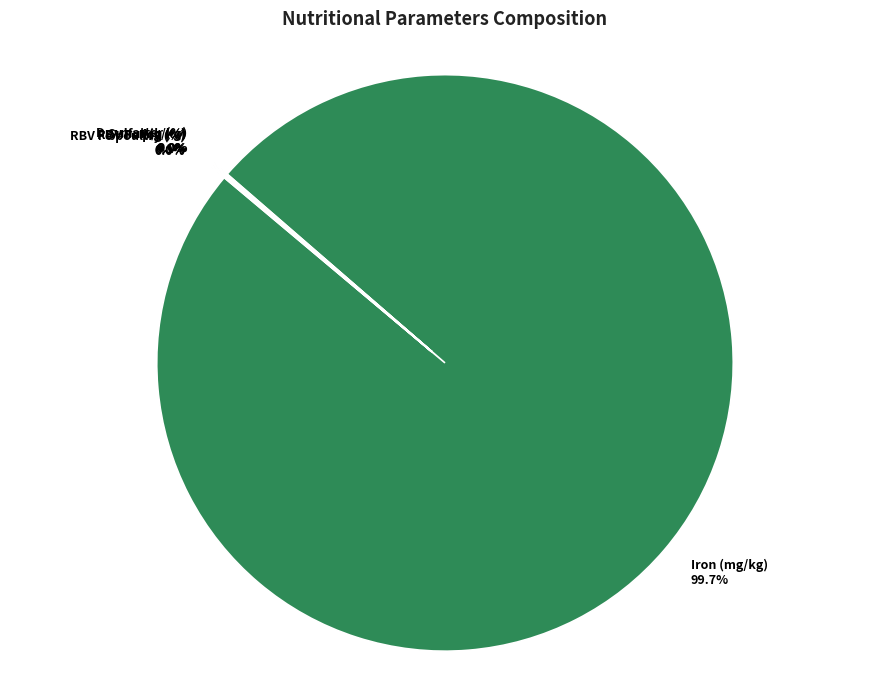

What is the largest slice in the pie chart?

Iron (mg/kg)